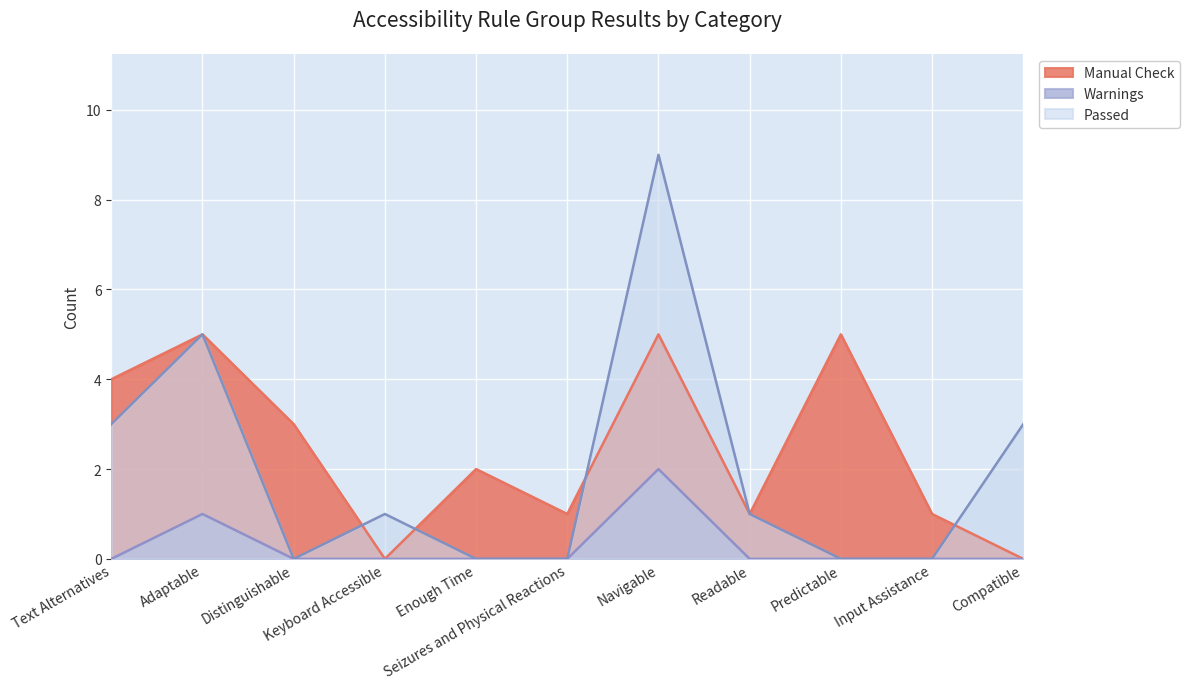

How many interior local peaks does the Passed series have?

3